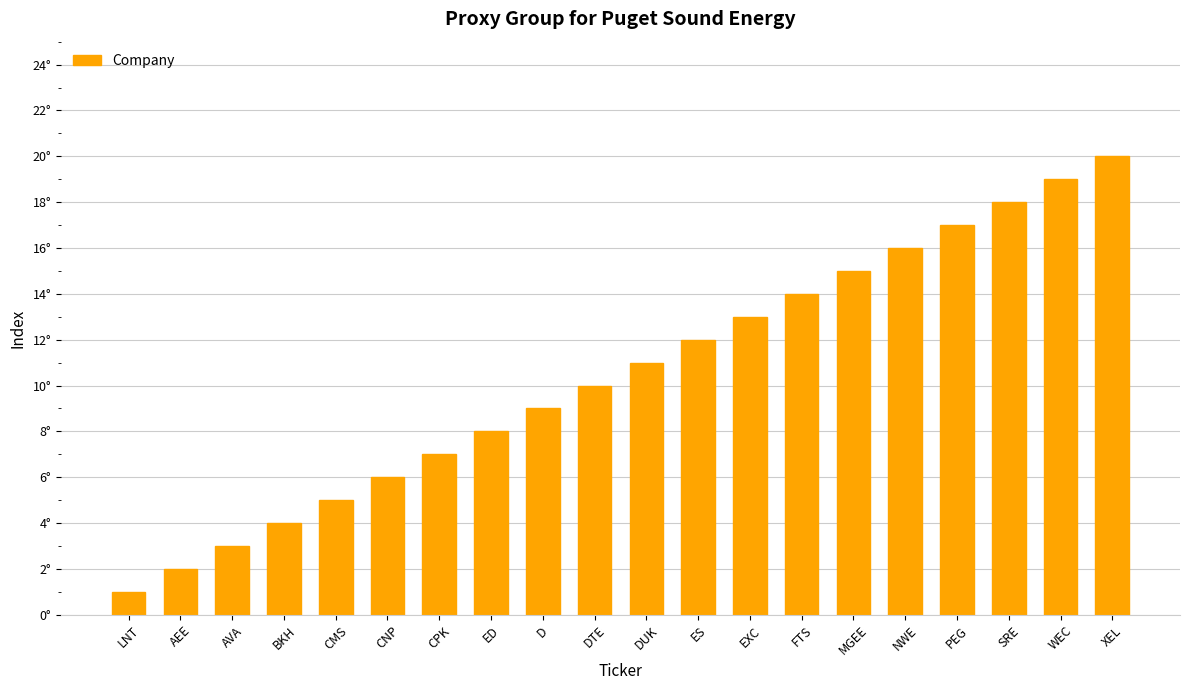

Which category has the lowest value across all series?

LNT